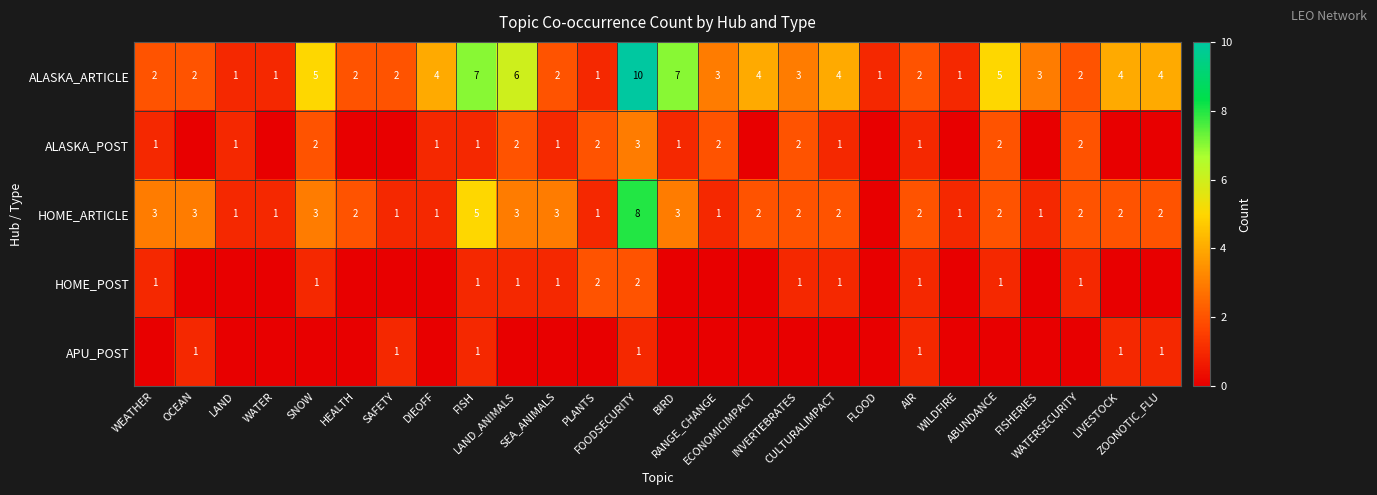

Count the ALASKA_ARTICLE values in the range 2 to 4.

15